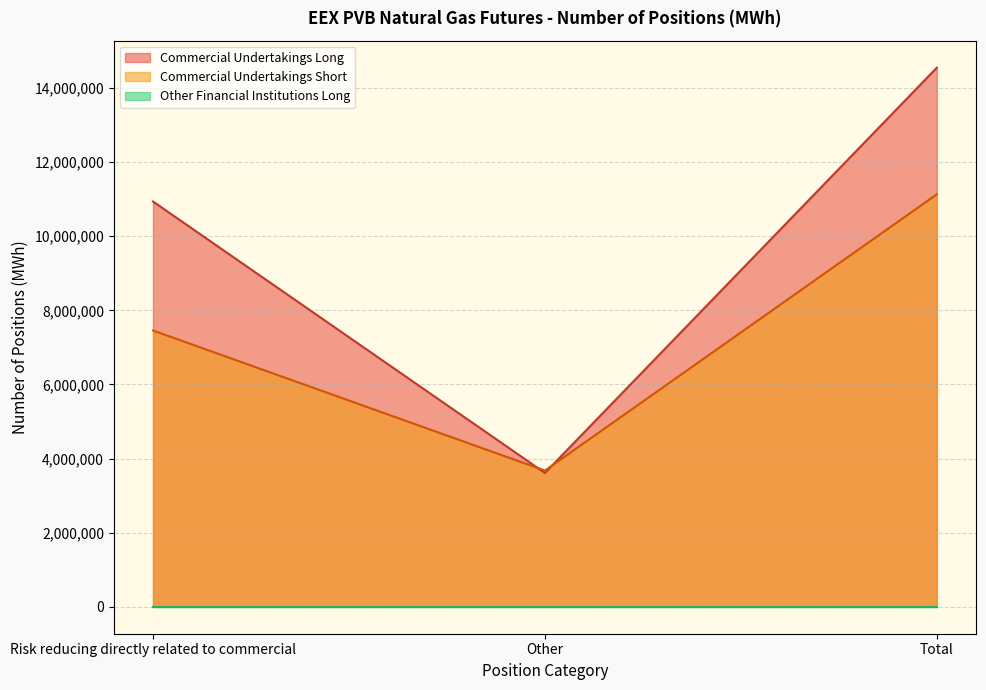

Does the chart display data point markers on the line(s)?

No